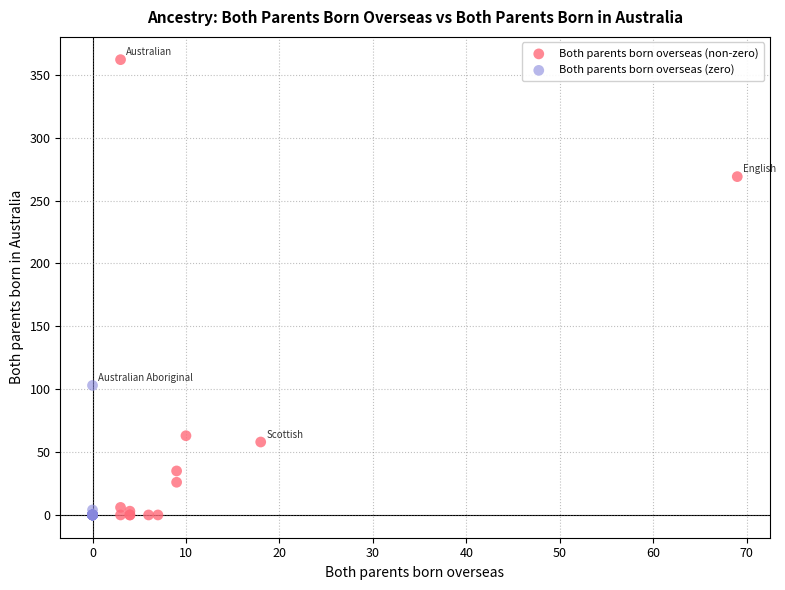

Which series has the largest Y range (max minus min)?

Both parents born overseas (non-zero)